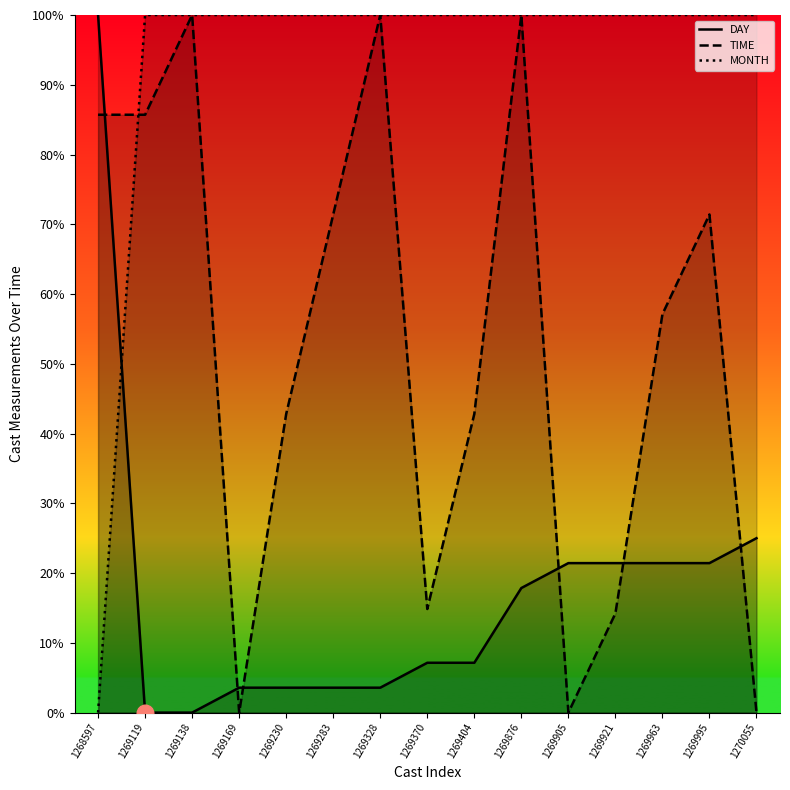

True or false: TIME and DAY cross at least once.

True